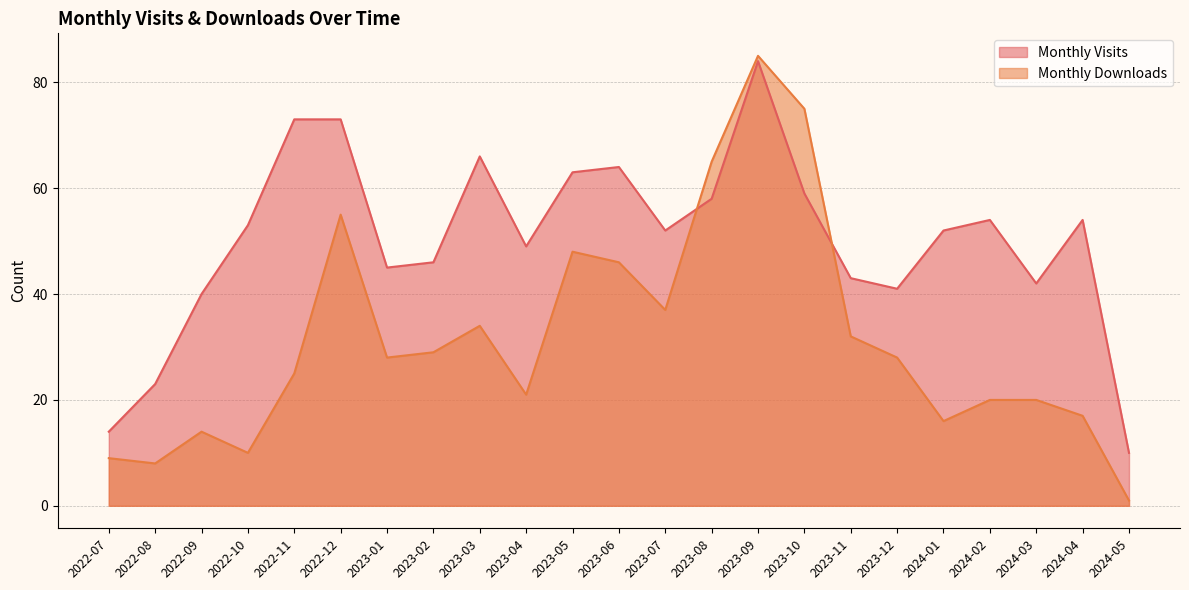

Rank the series by their maximum value, from highest to lowest.

Monthly Downloads, Monthly Visits